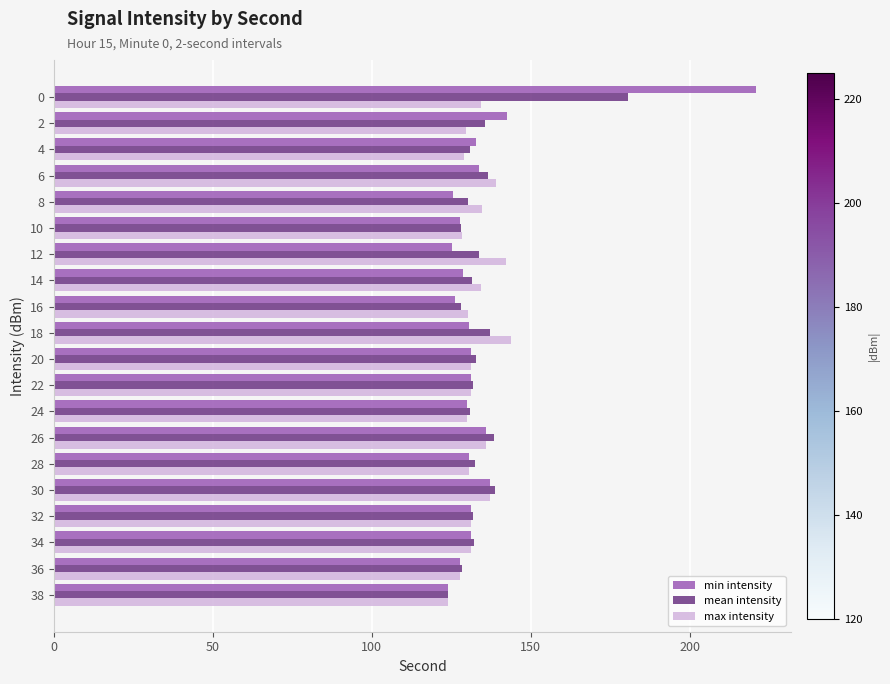

What is the difference between the min intensity values at 14 and 12?

3.7